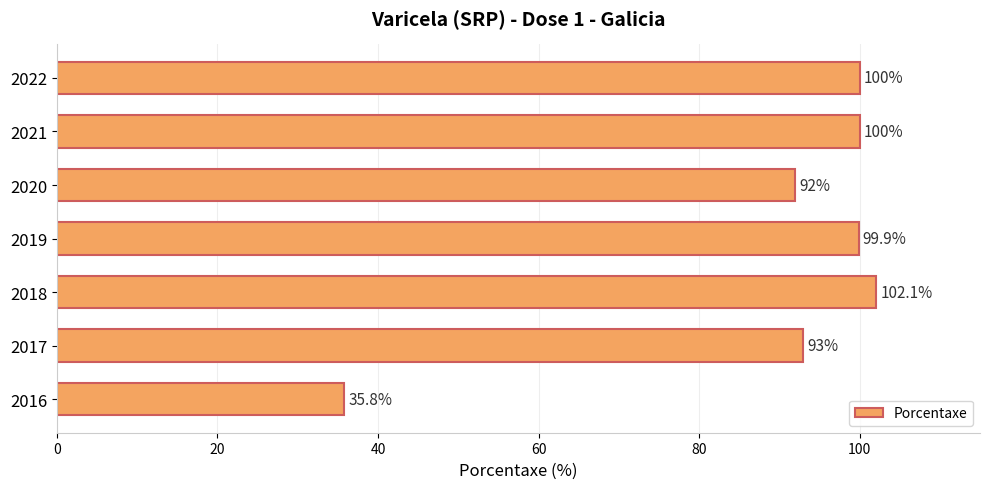

Between 2018 and 2019, which is larger?

2018